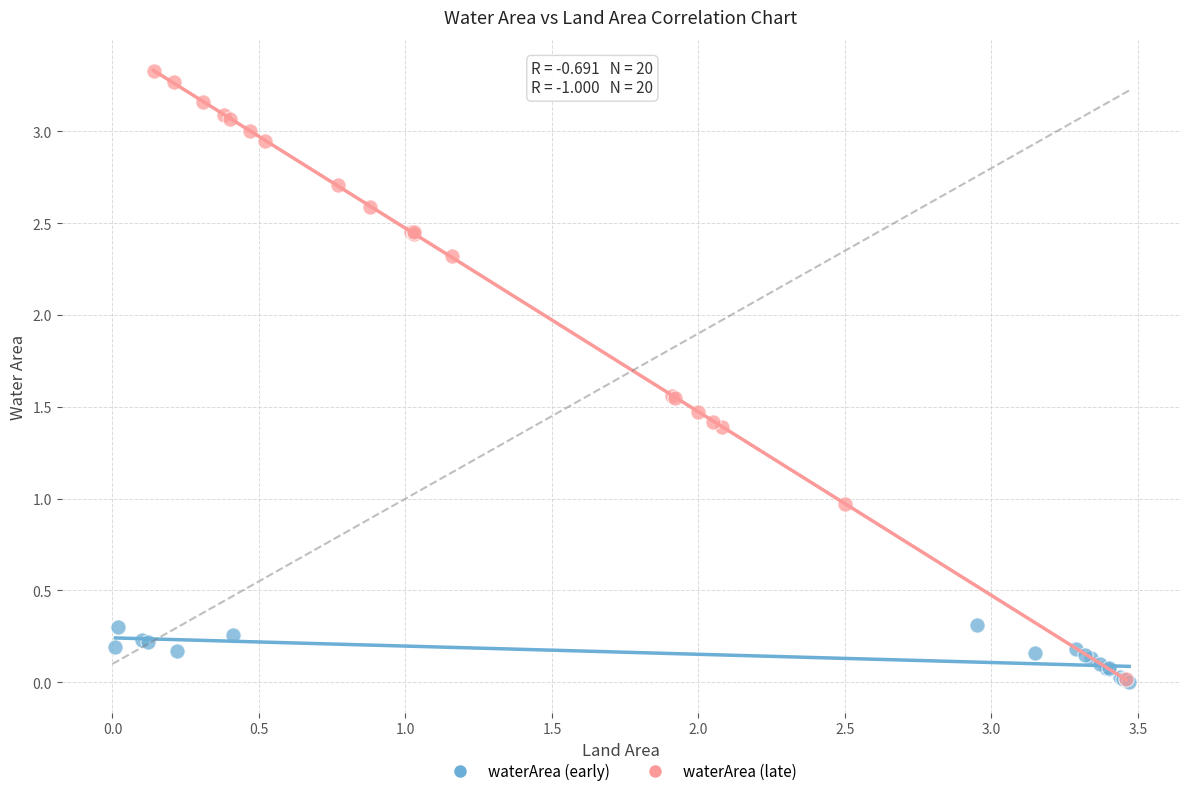

What are all the series names shown in the legend?

waterArea (early), waterArea (late)